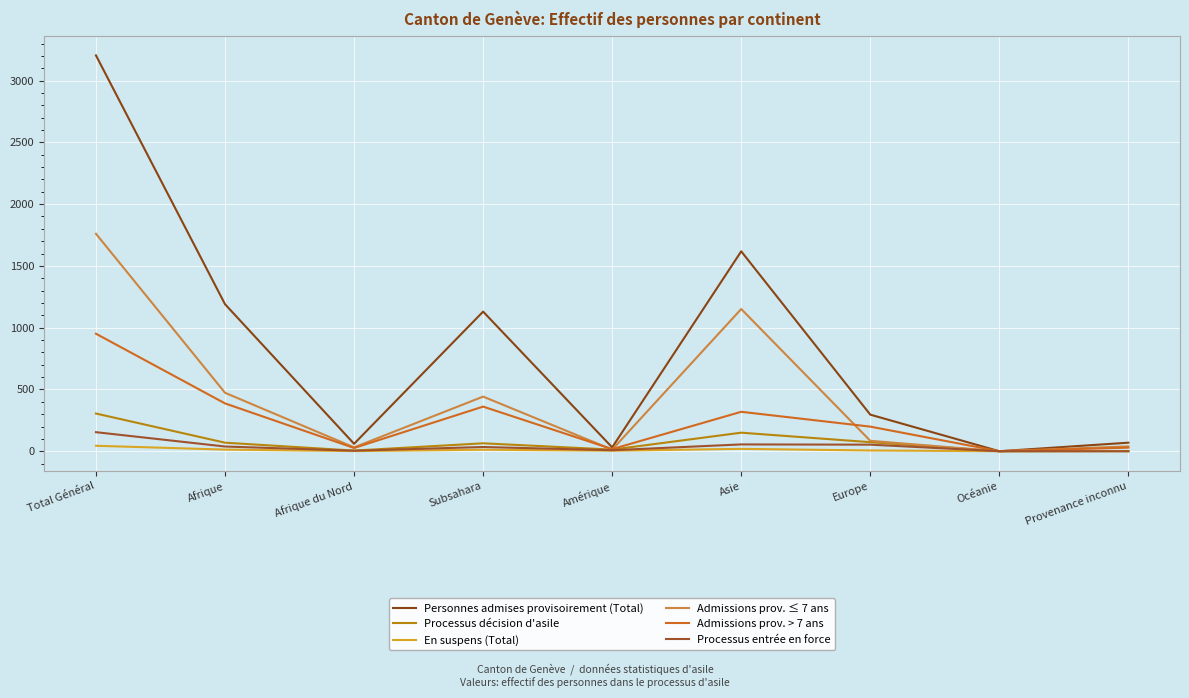

True or false: Processus décision d'asile and En suspens (Total) intersect in this chart.

False